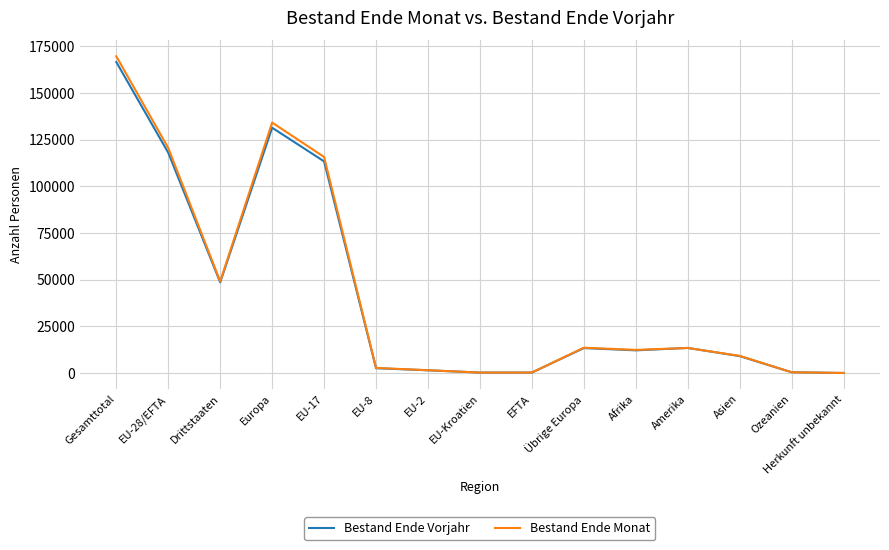

At which label is Bestand Ende Vorjahr closest to 83286?

EU-17